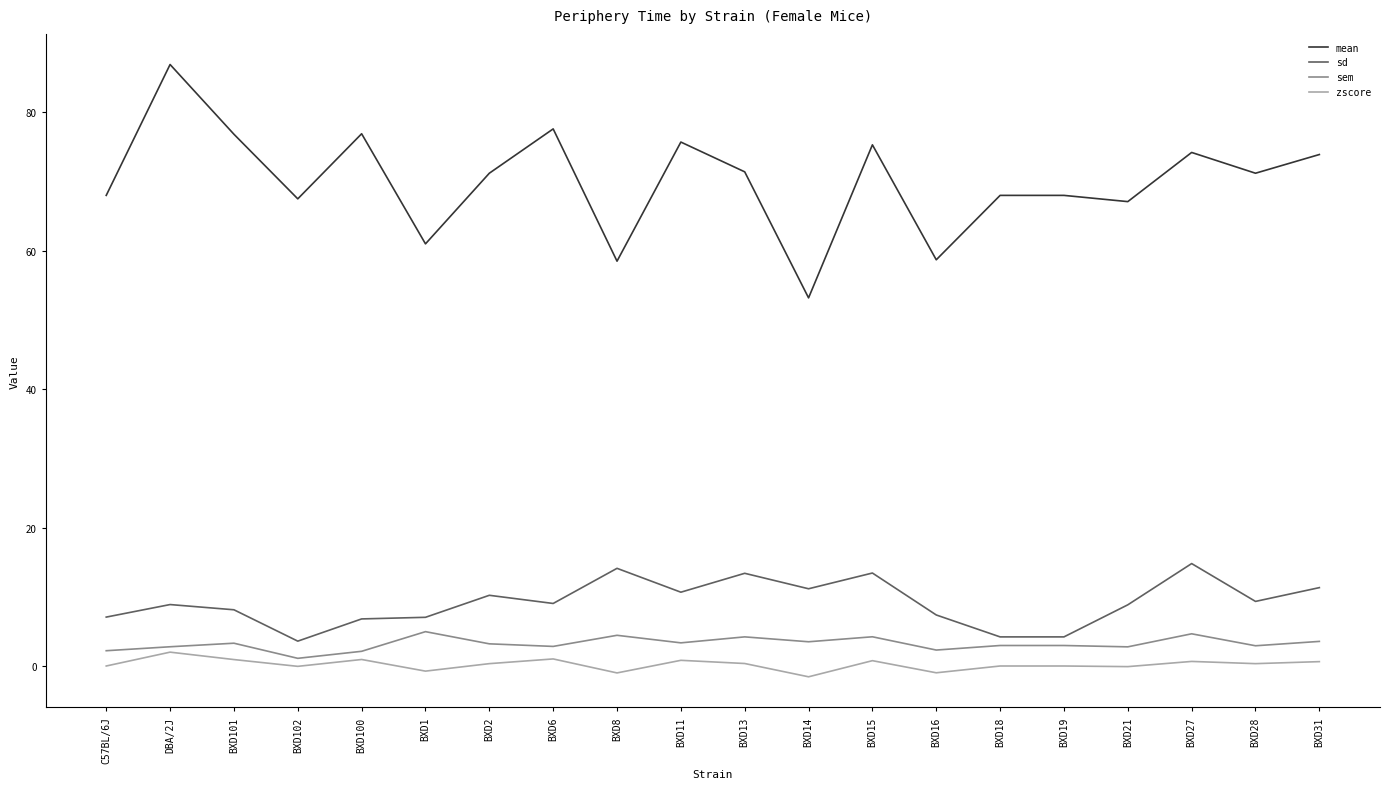

The value of sem at BXD1 is 5.0. True or false?

True